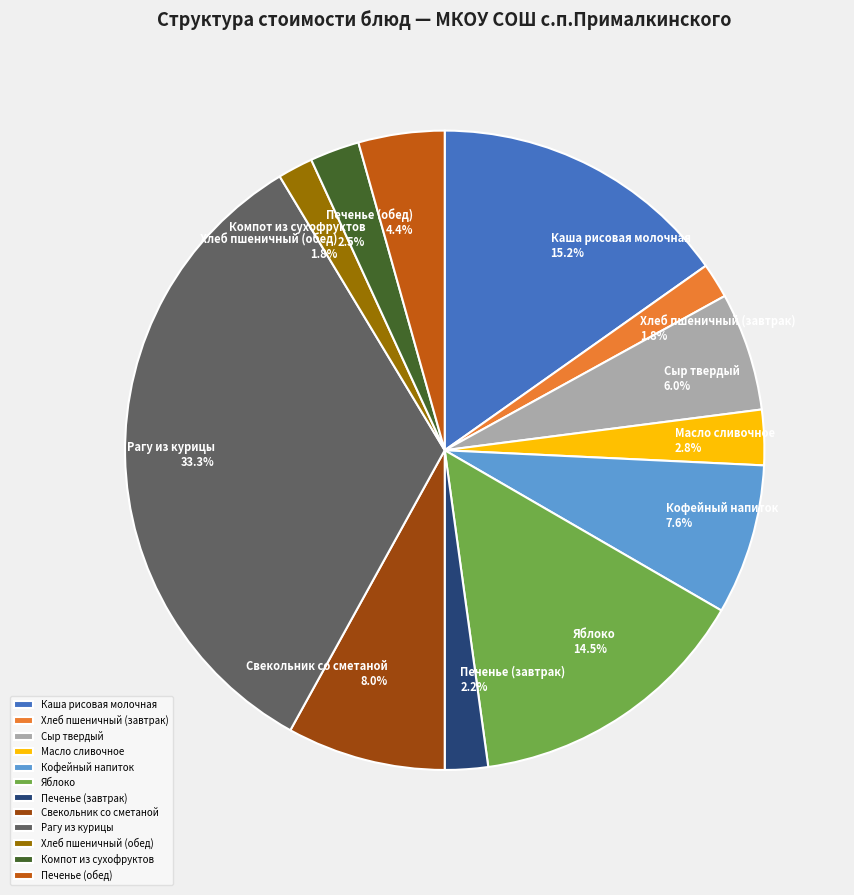

Which category has the biggest portion of the pie?

Рагу из курицы